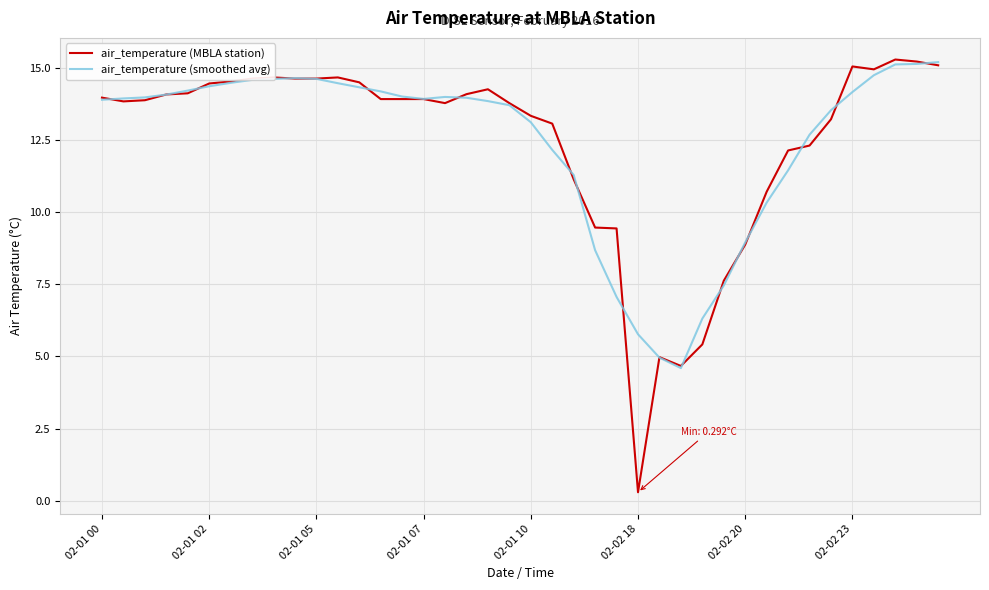

What is the greatest value displayed?

15.3